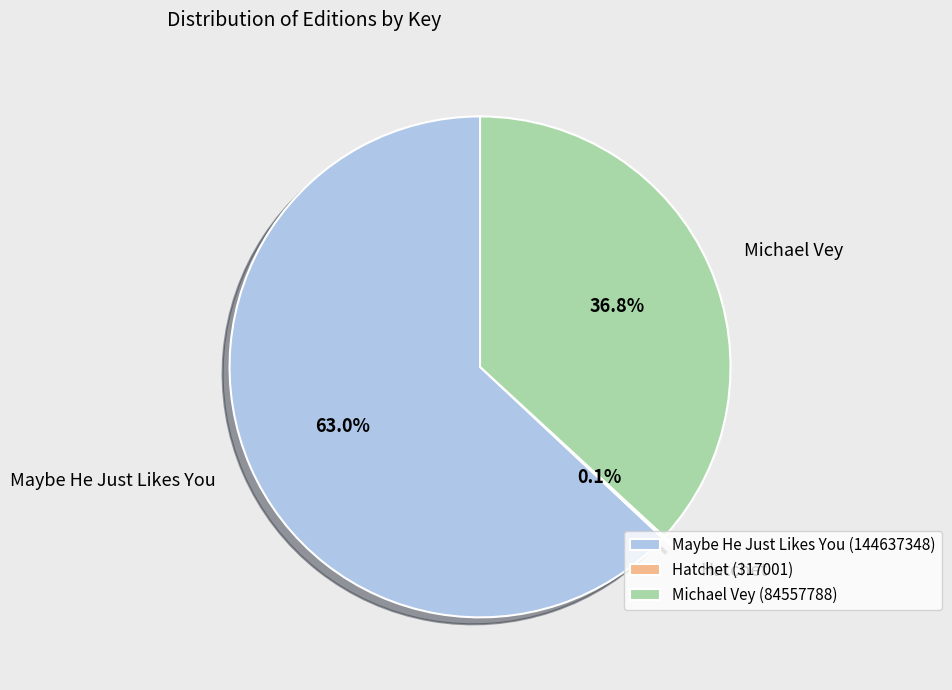

To the nearest percent, what is the difference between the largest and smallest slice percentages?

63%